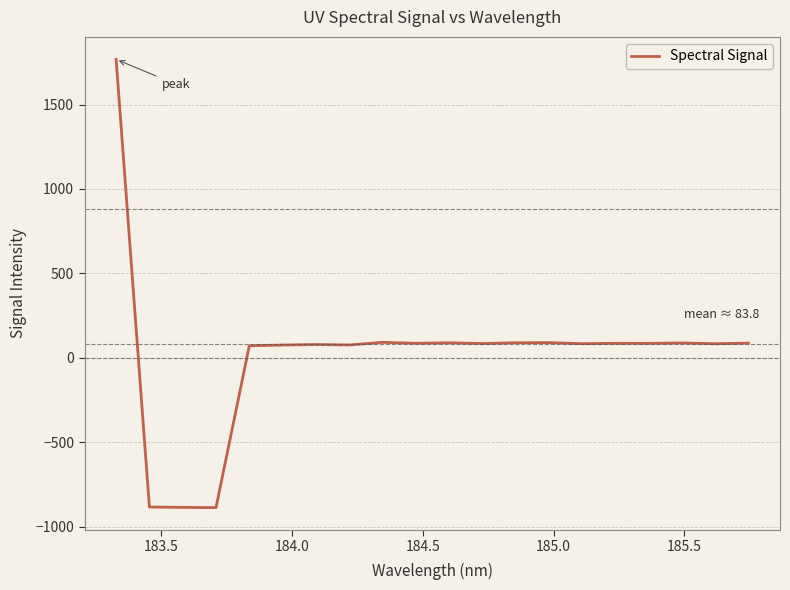

What is the minimum value shown in the chart?

-887.9